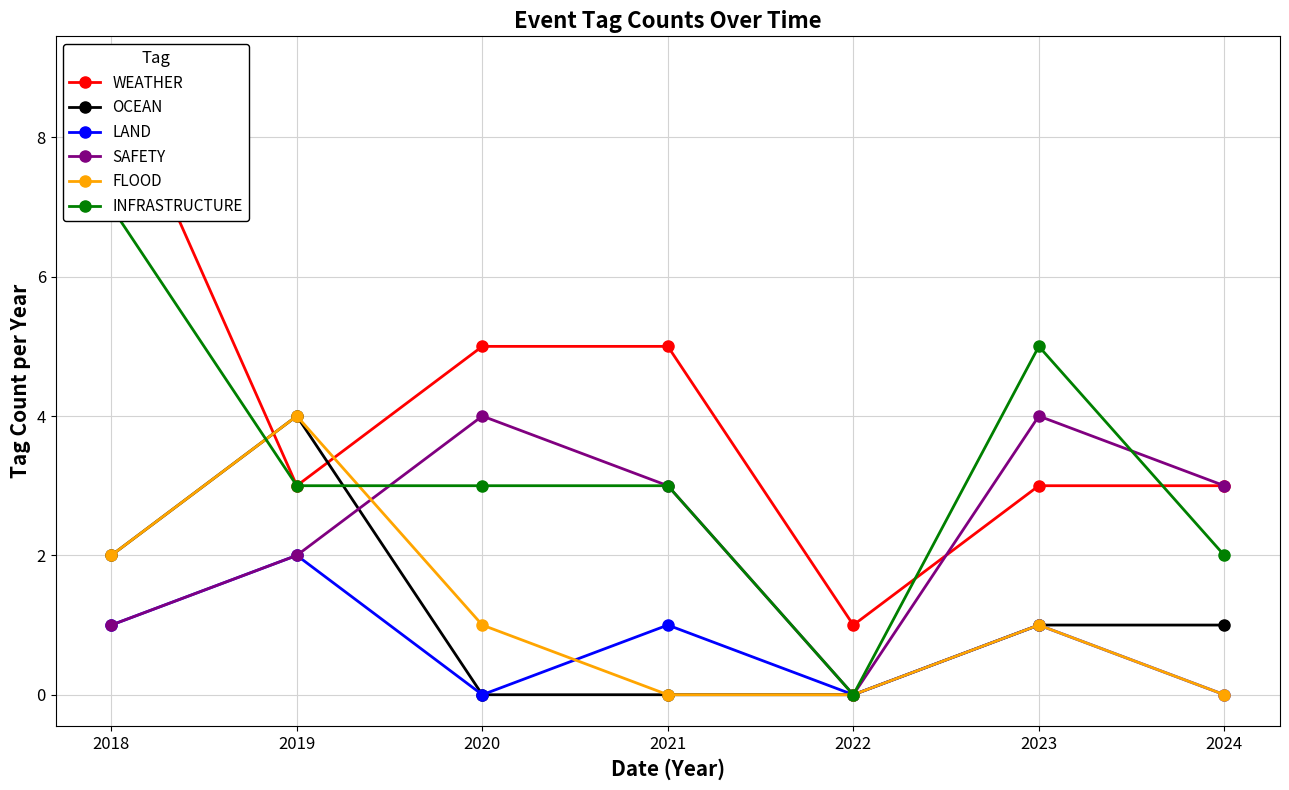

Reading right to left, what are all the values shown in this chart?

WEATHER: 3	3	1	5	5	3	9
OCEAN: 1	1	0	0	0	4	2
LAND: 0	1	0	1	0	2	1
SAFETY: 3	4	0	3	4	2	1
FLOOD: 0	1	0	0	1	4	2
INFRASTRUCTURE: 2	5	0	3	3	3	7